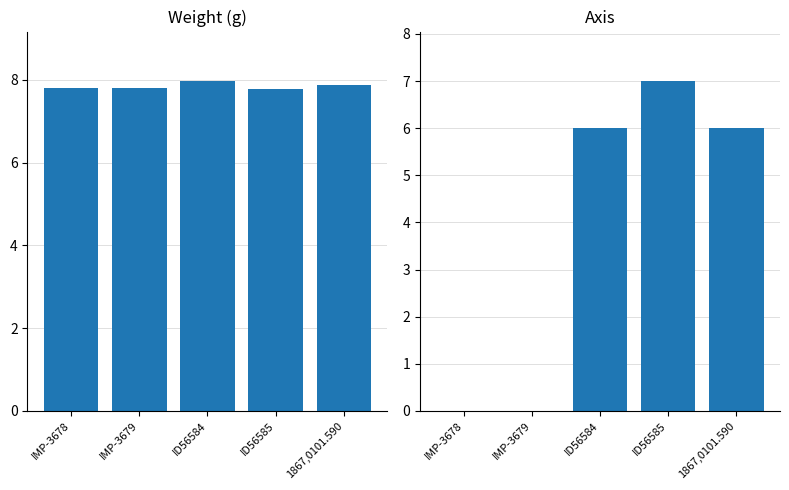

Reading left to right, transcribe all the data shown in this chart.

weight: IMP-3678=7.8	IMP-3679=7.8	ID56584=8.0	ID56585=7.8	1867,0101.590=7.9
axis: IMP-3678=0.0	IMP-3679=0.0	ID56584=6.0	ID56585=7.0	1867,0101.590=6.0